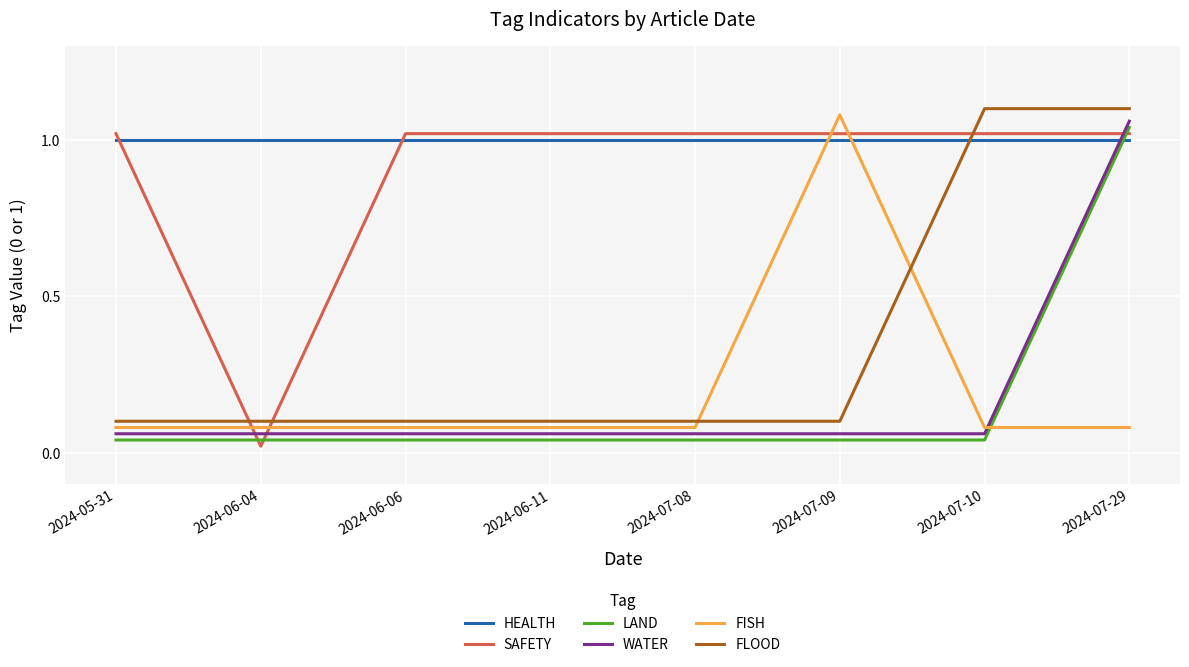

Between 2024-06-06 and 2024-07-10, which series saw the biggest shift?

FLOOD